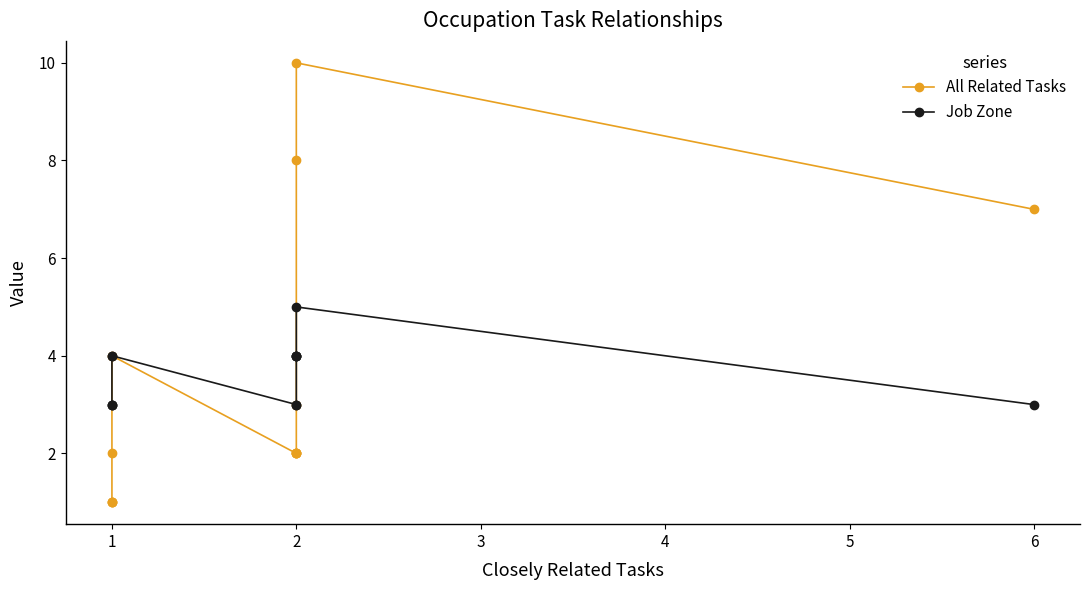

Which series has the widest spread of values?

All Related Tasks